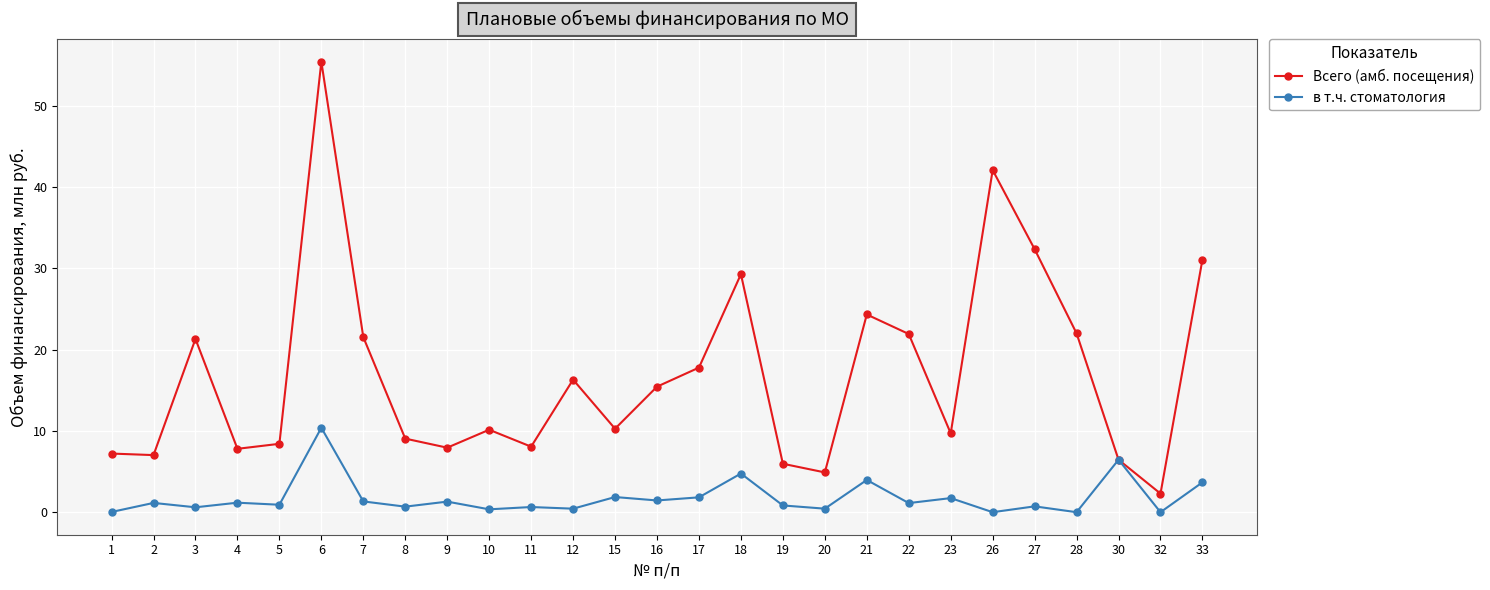

Which series has the largest total across all categories?

Всего (амб. посещения)